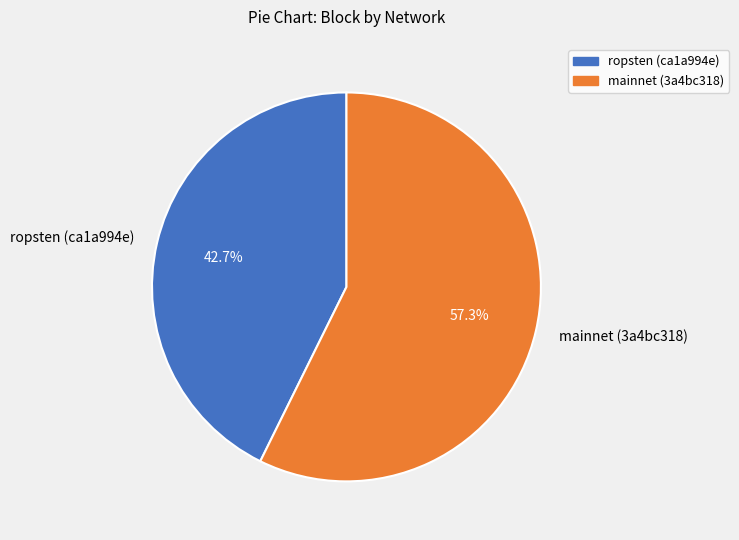

True or false: mainnet (3a4bc318) accounts for 57% of the total.

True